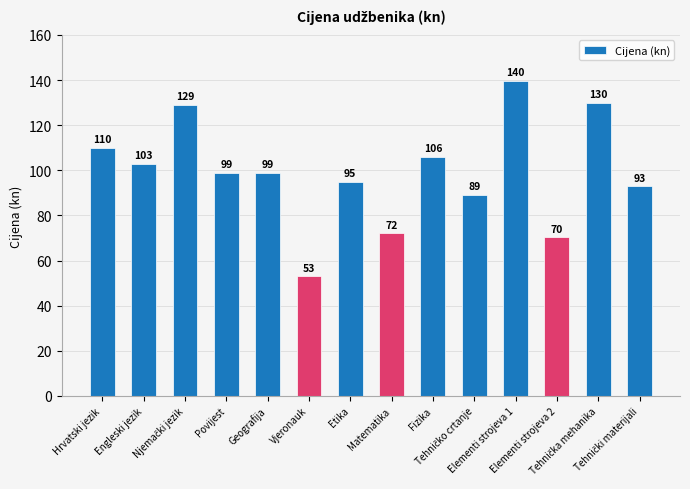

What is the sum of all values?

1388.2